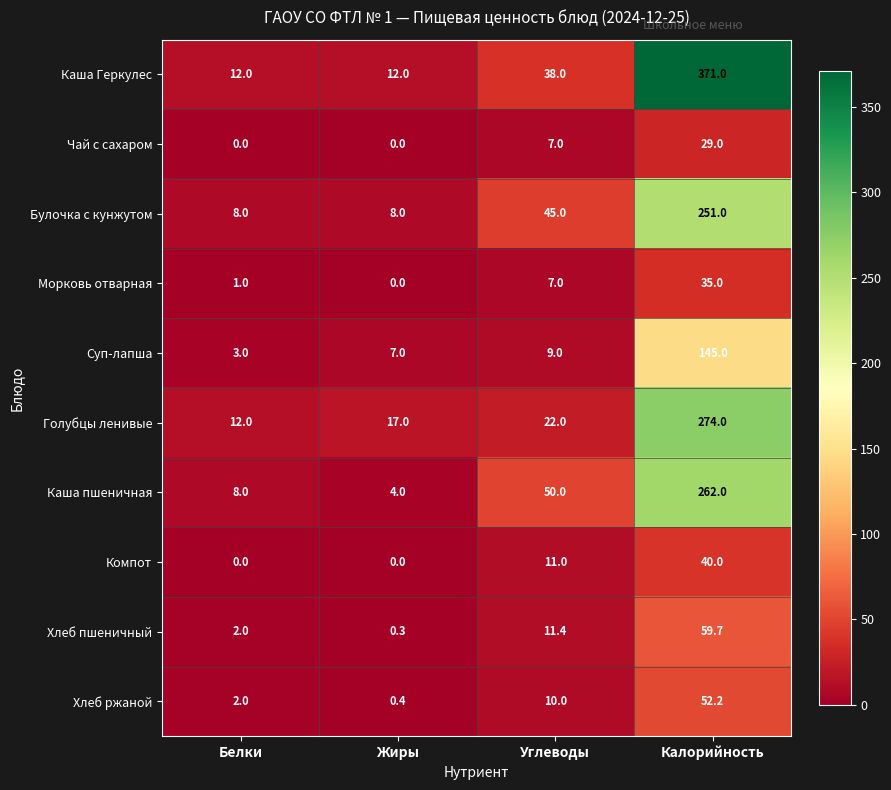

True or false: Компот has a value of 40.0 at Калорийность.

True